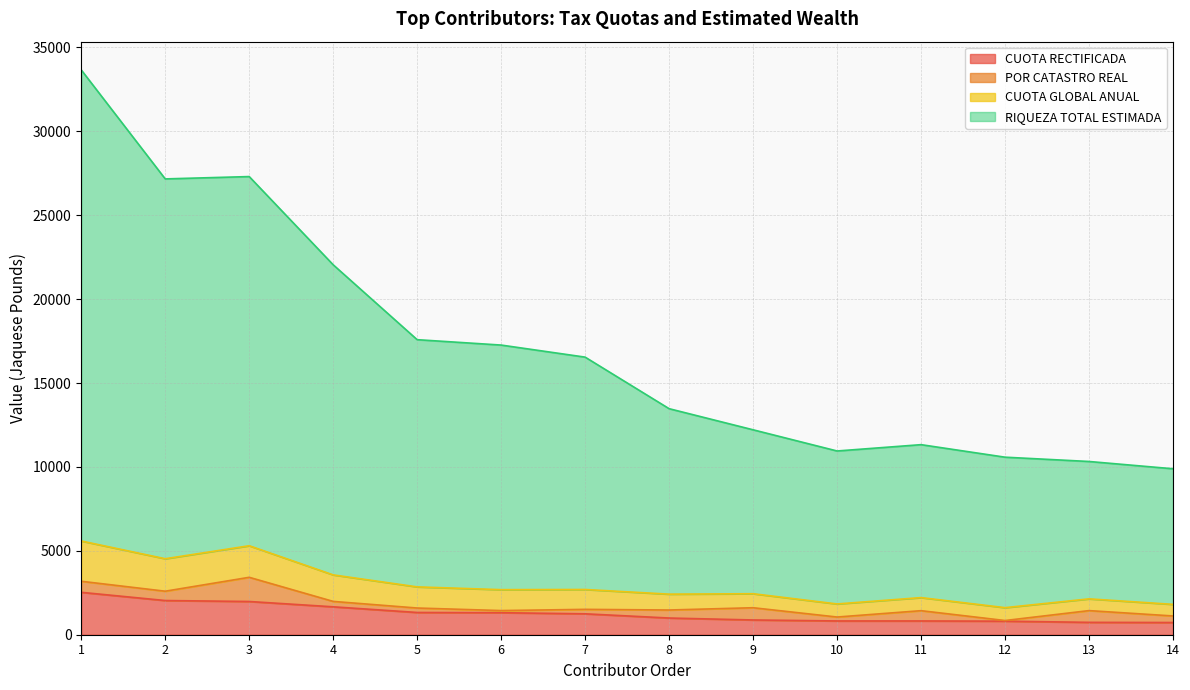

How many lines are shown in the chart?

4